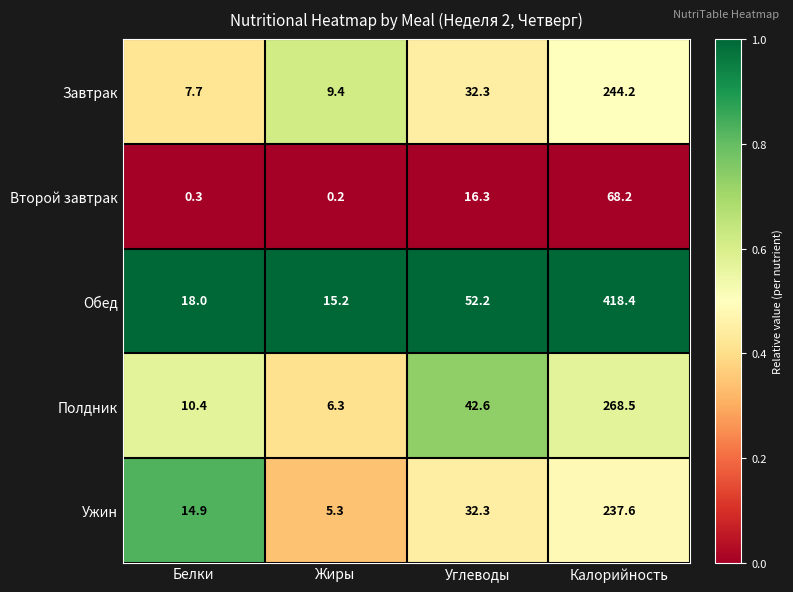

Rank the series by their maximum value, from lowest to highest.

Второй завтрак, Ужин, Завтрак, Полдник, Обед